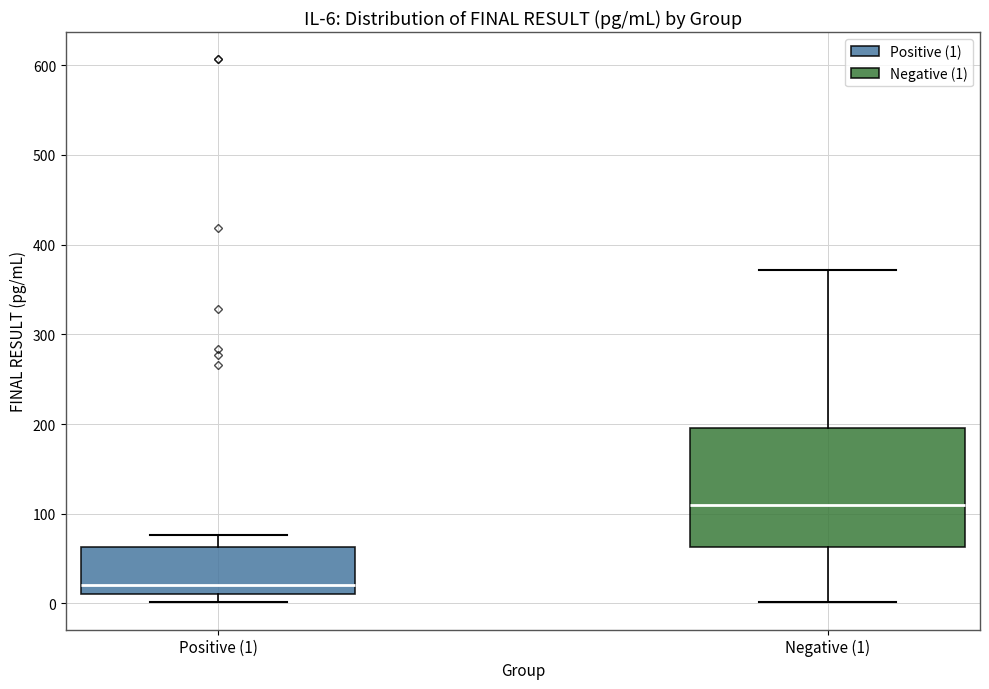

Which box is the tallest, from its lower edge to its upper edge?

Negative (1)